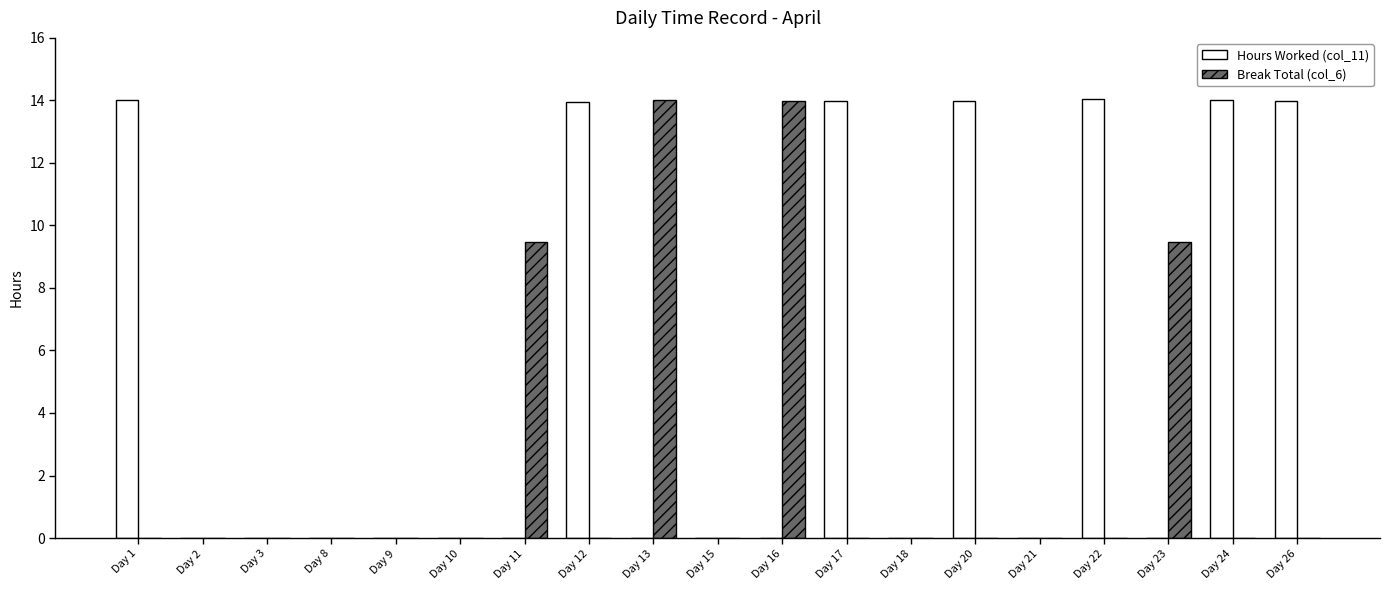

What is the greatest value displayed?

14.0